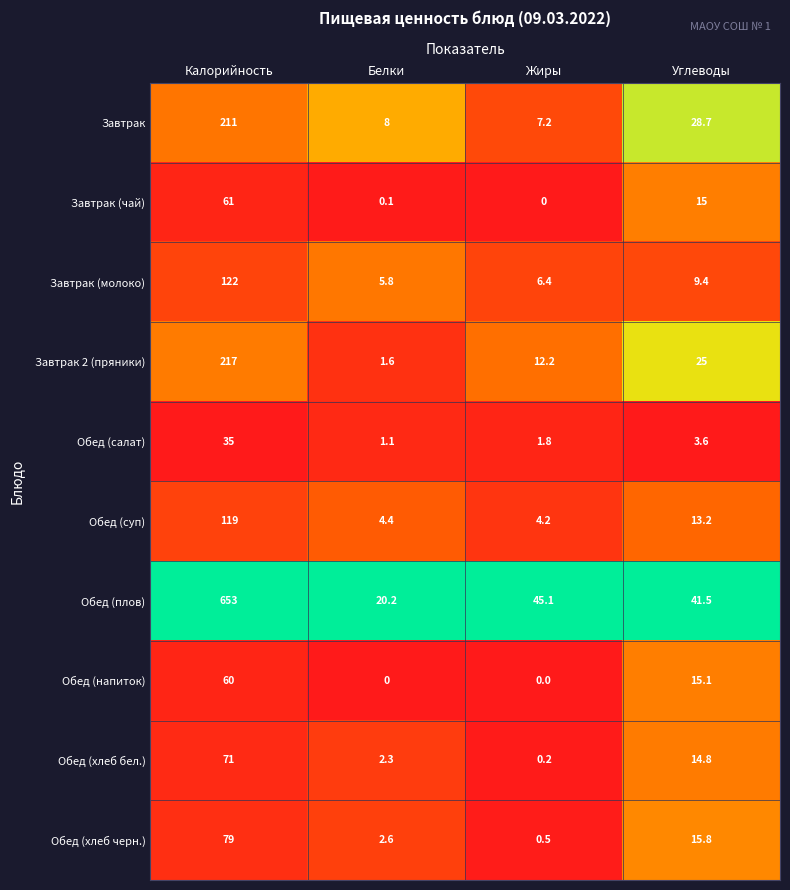

What is the difference between the Завтрак 2 (пряники) values at Калорийность and Углеводы?

192.0